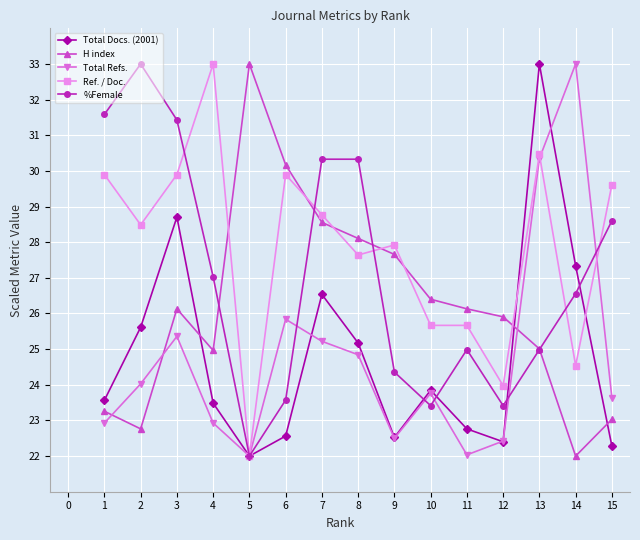

Where do H index and Ref. / Doc. first cross each other?

4 and 5